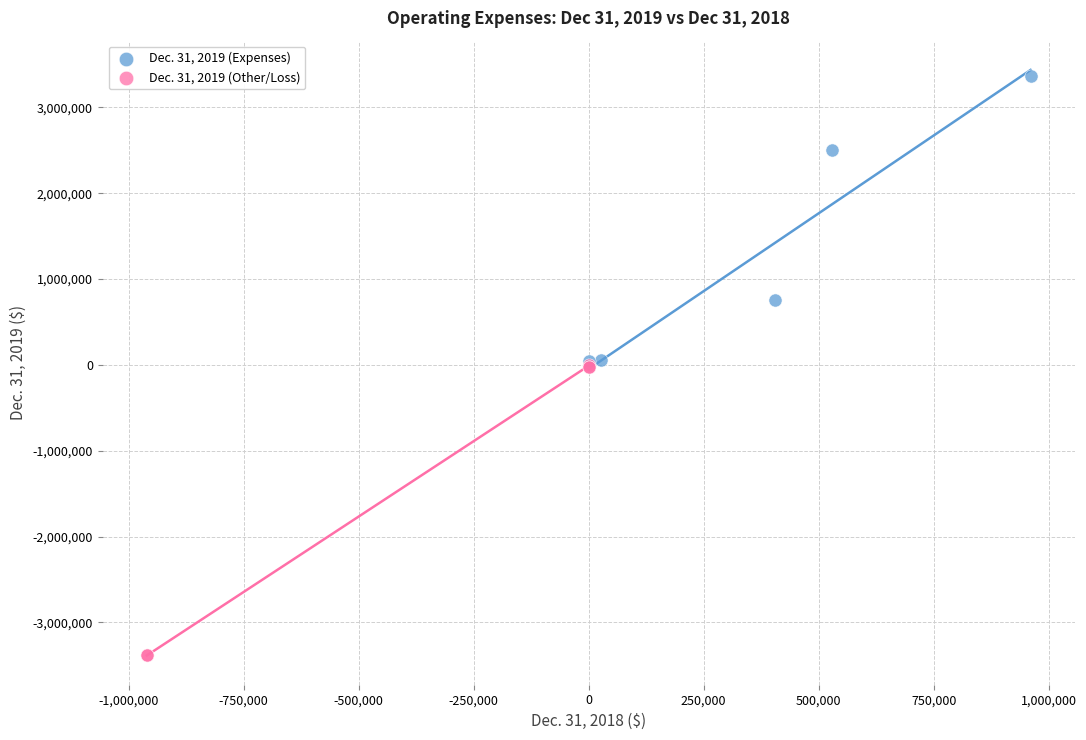

Which series reaches the minimum Y coordinate?

Dec. 31, 2019 (Other/Loss)